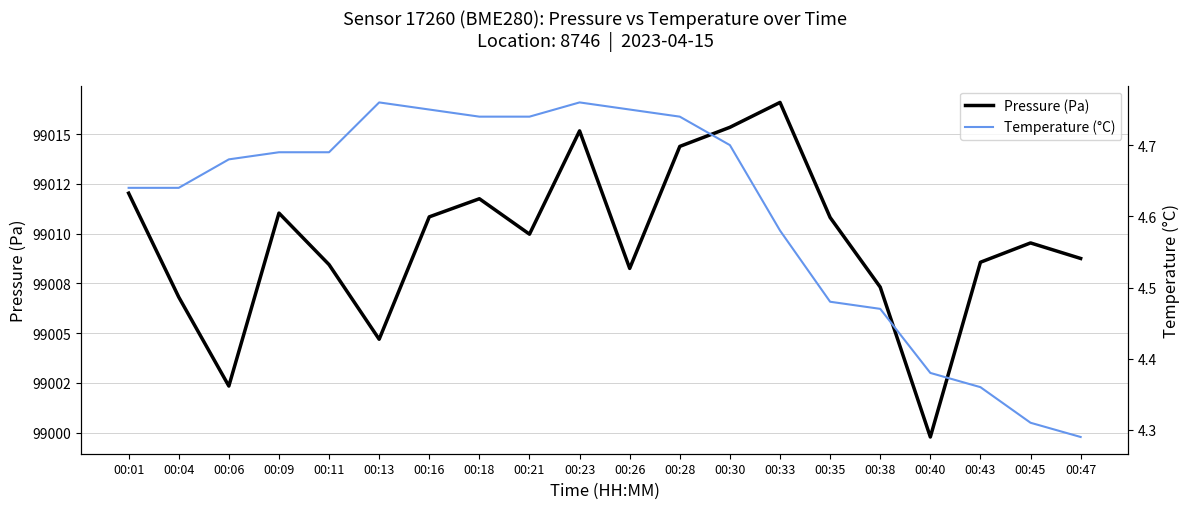

The Pressure (Pa) series shows 99008.8 at 00:47. True or false?

True